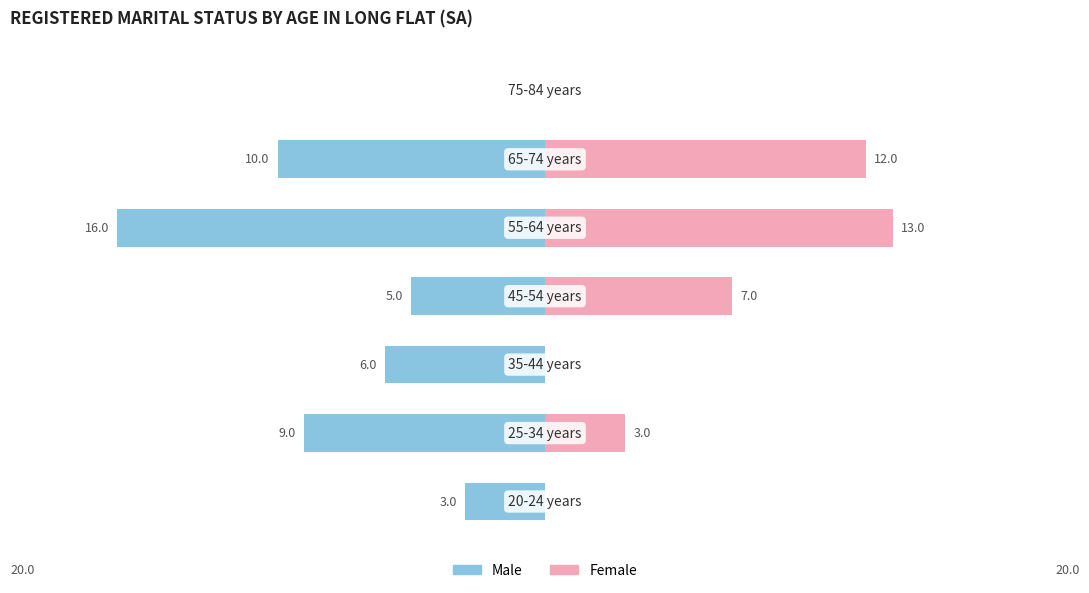

What is the difference between the Female values at 5 and 1?

9